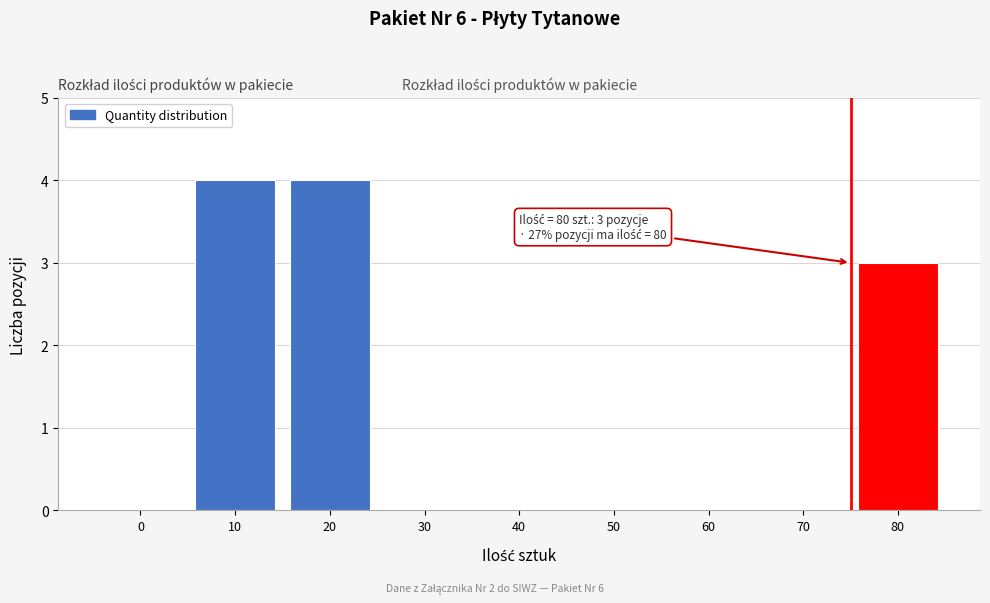

Reading left to right, list all the values displayed in this chart.

0=0	10=4	20=4	30=0	40=0	50=0	60=0	70=0	80=3